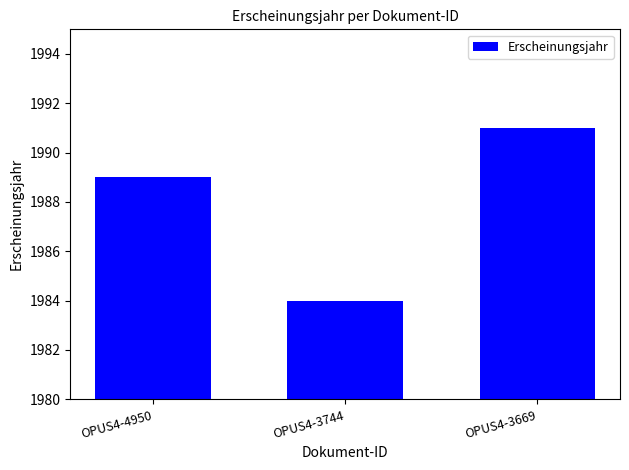

Count the number of categories in the chart.

3